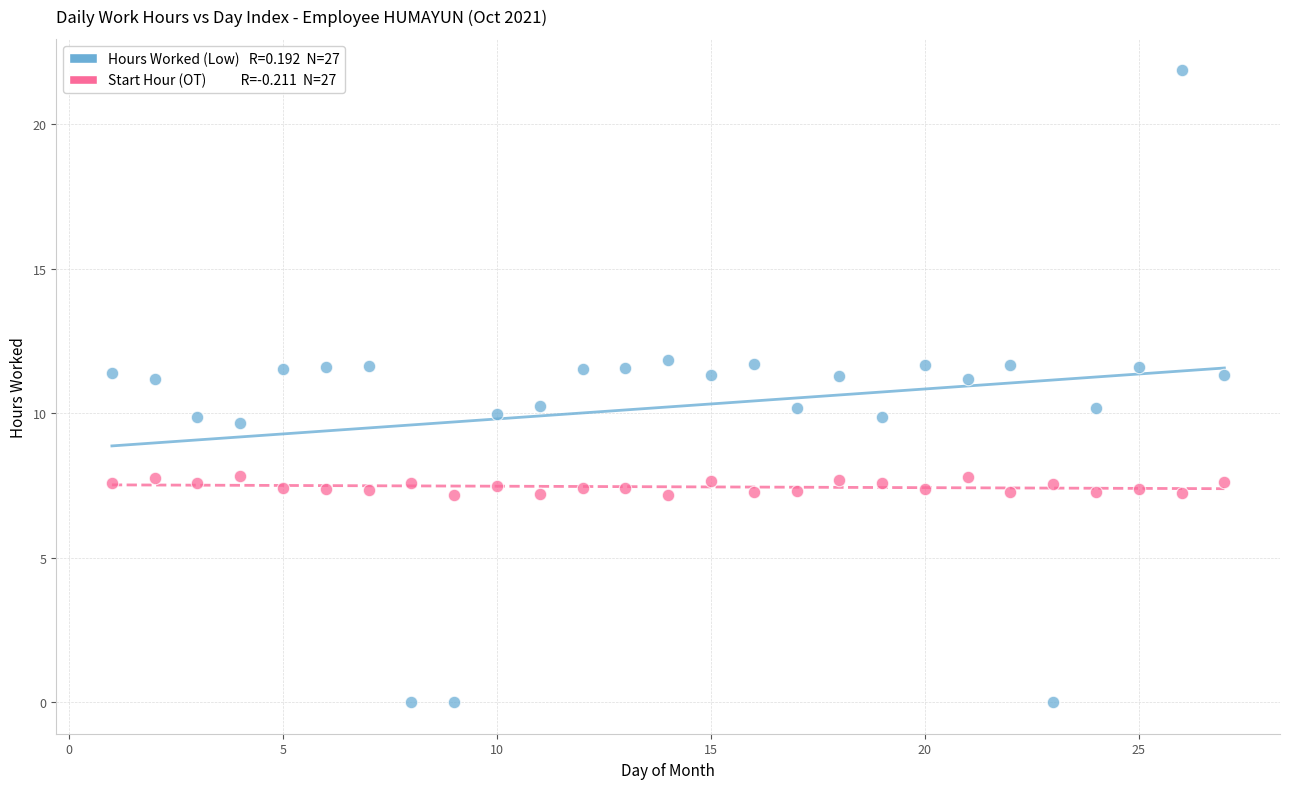

Across all data points, what is the range of X values (max minus min)?

26.0